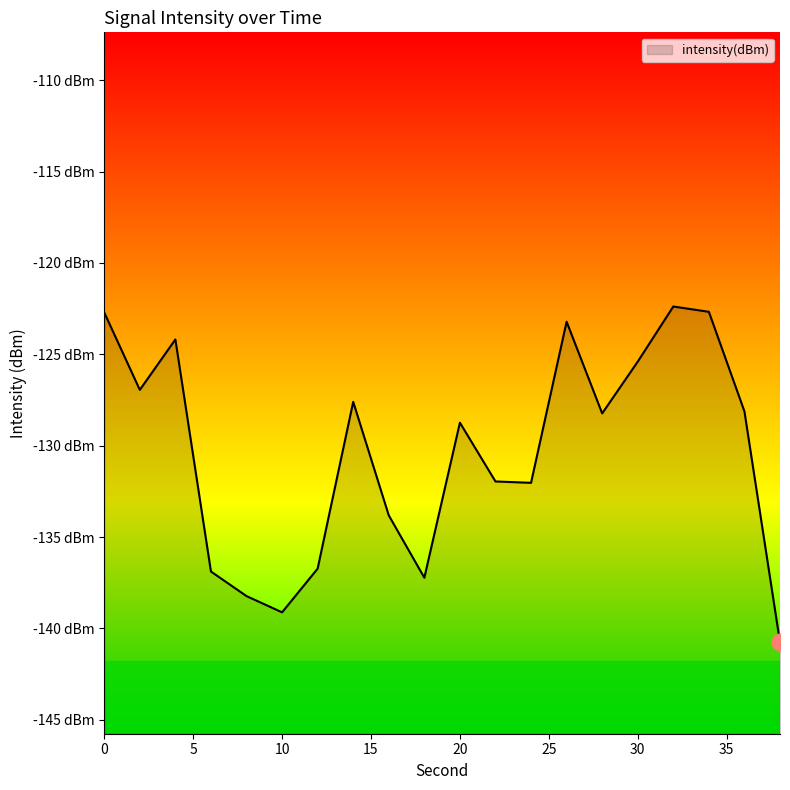

Reading left to right, list all the values displayed in this chart.

0=-122.7	2=-126.9	4=-124.2	6=-136.9	8=-138.2	10=-139.1	12=-136.7	14=-127.6	16=-133.8	18=-137.2	20=-128.7	22=-132.0	24=-132.0	26=-123.2	28=-128.2	30=-125.4	32=-122.4	34=-122.7	36=-128.1	38=-140.8